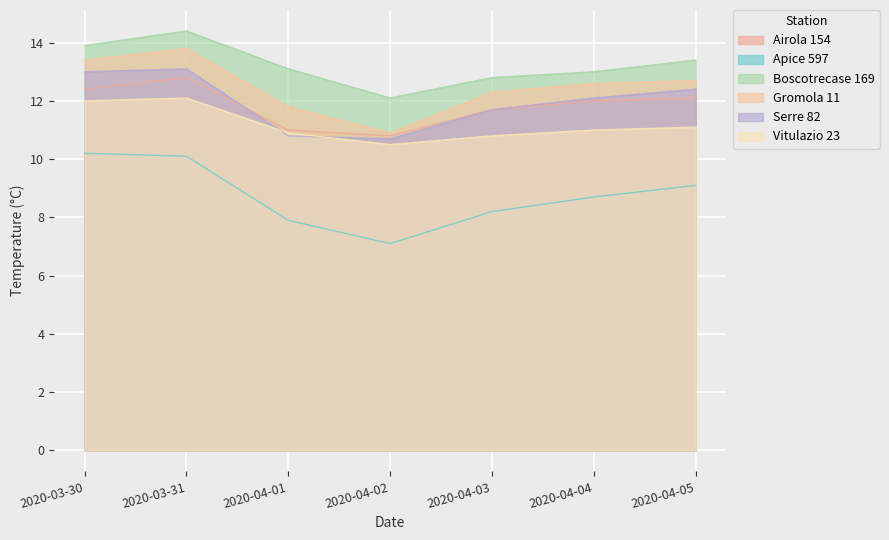

The Serre 82 series shows 13.0 at 2020-03-30. True or false?

True